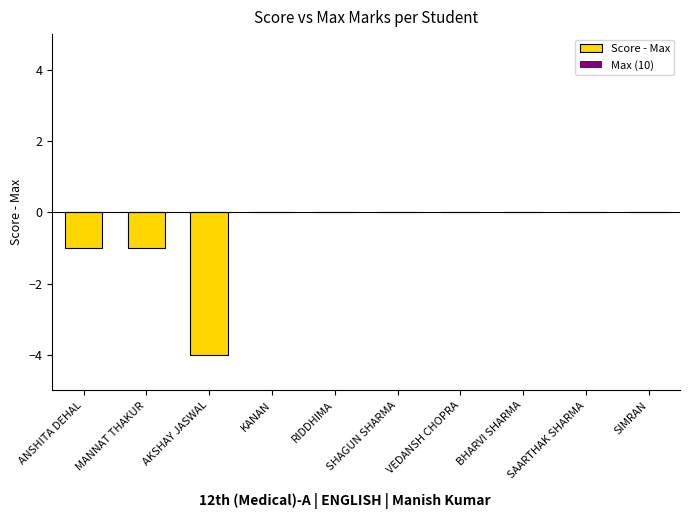

The value at SHAGUN SHARMA is 0. True or false?

True